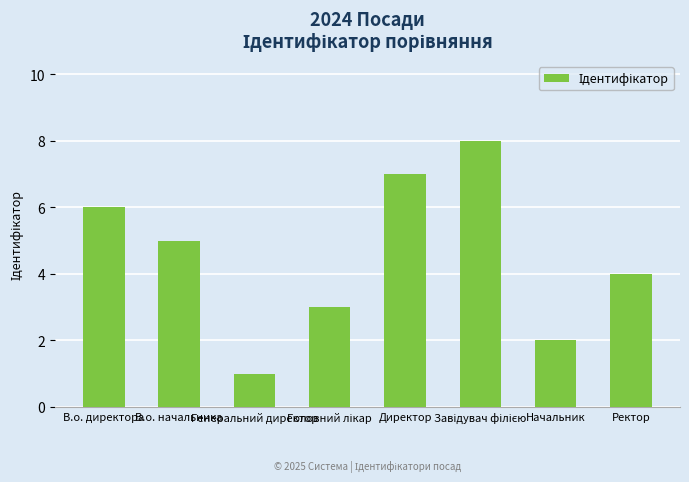

What is the greatest value displayed?

8